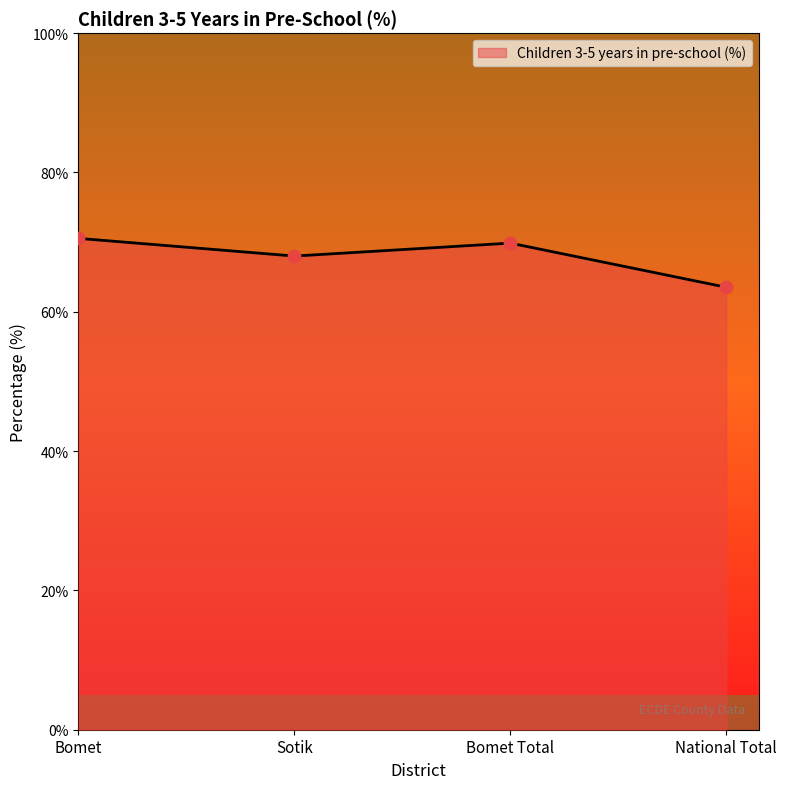

What is the ratio of the value at Sotik to the value at Bomet?

1.0